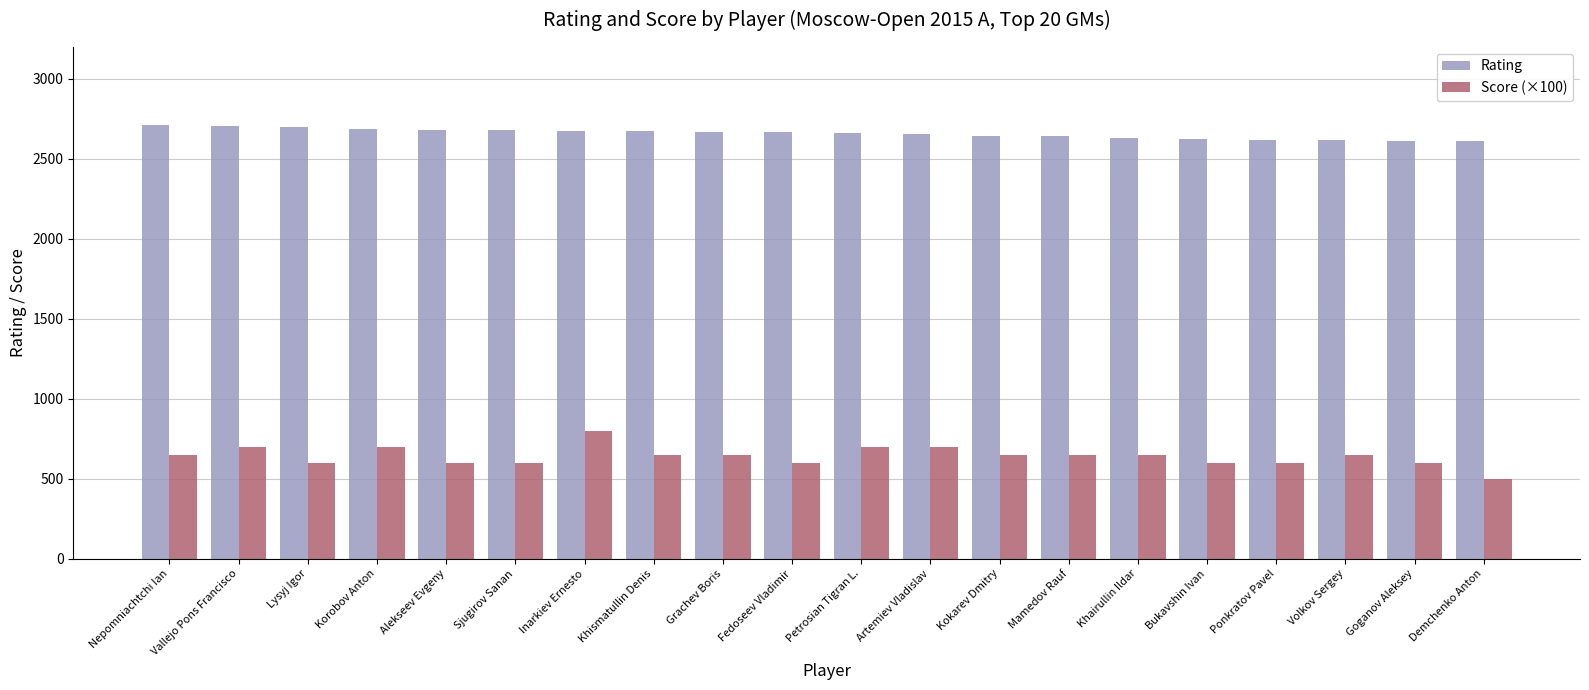

True or false: Score (×100) has a value of 600 at Alekseev Evgeny.

True